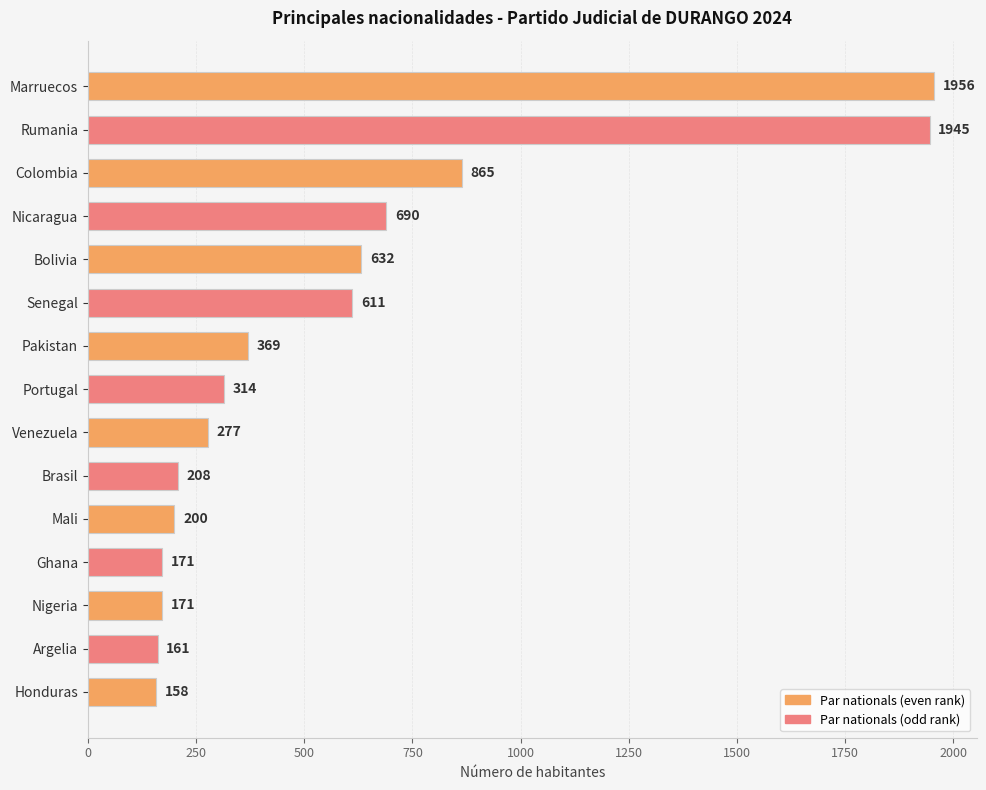

What is the average value?

582